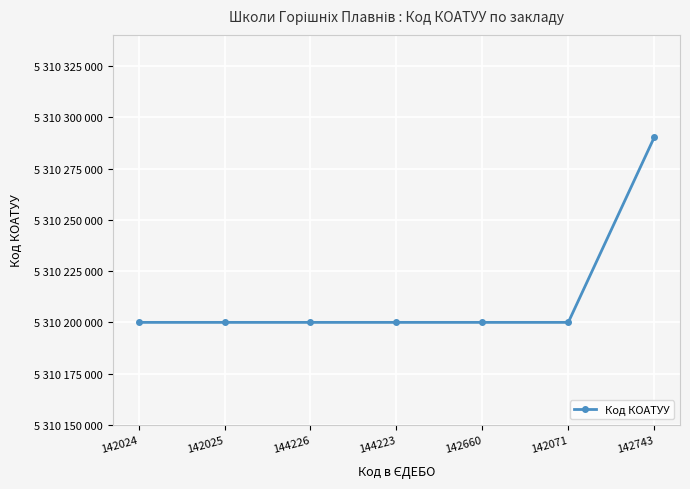

Is it true that the value at 142024 is 2562139277?

False